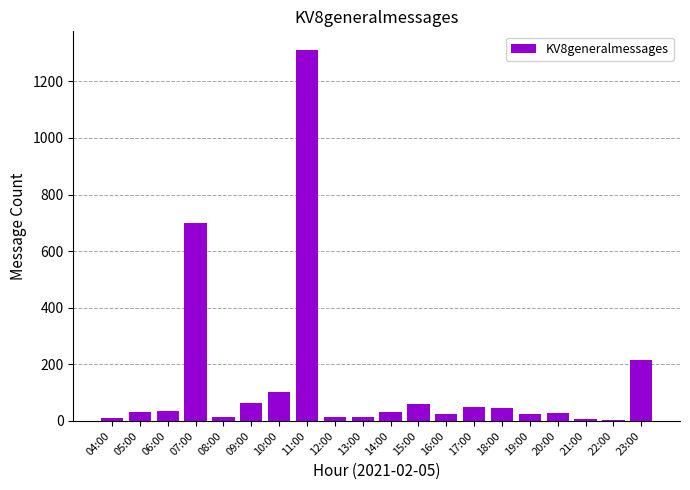

Where is the data nearest to the value 658?

07:00